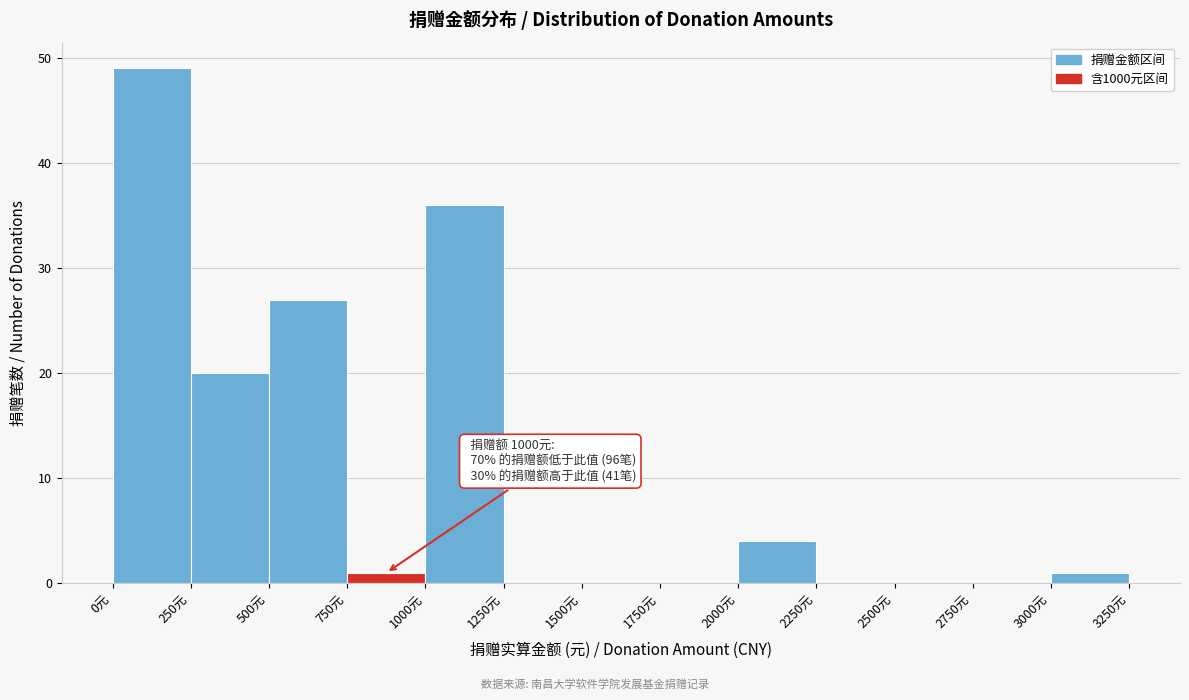

Over which range of the x-axis is the bar tallest?

0 to 250